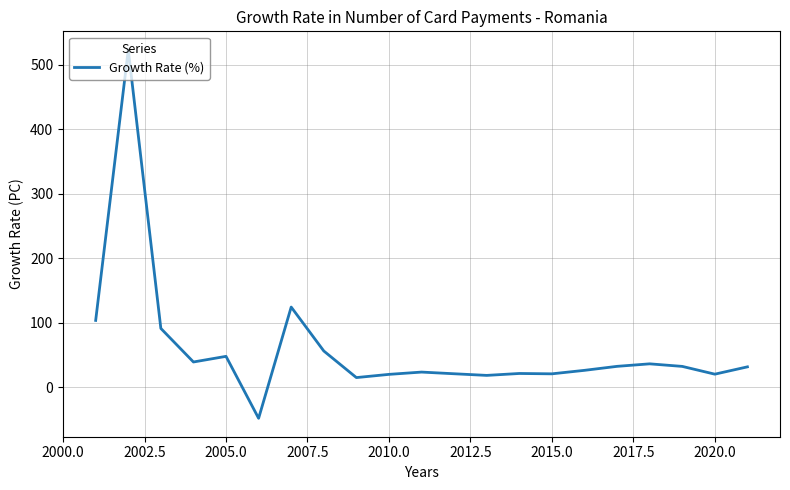

What is the difference between the maximum and minimum values?

571.0